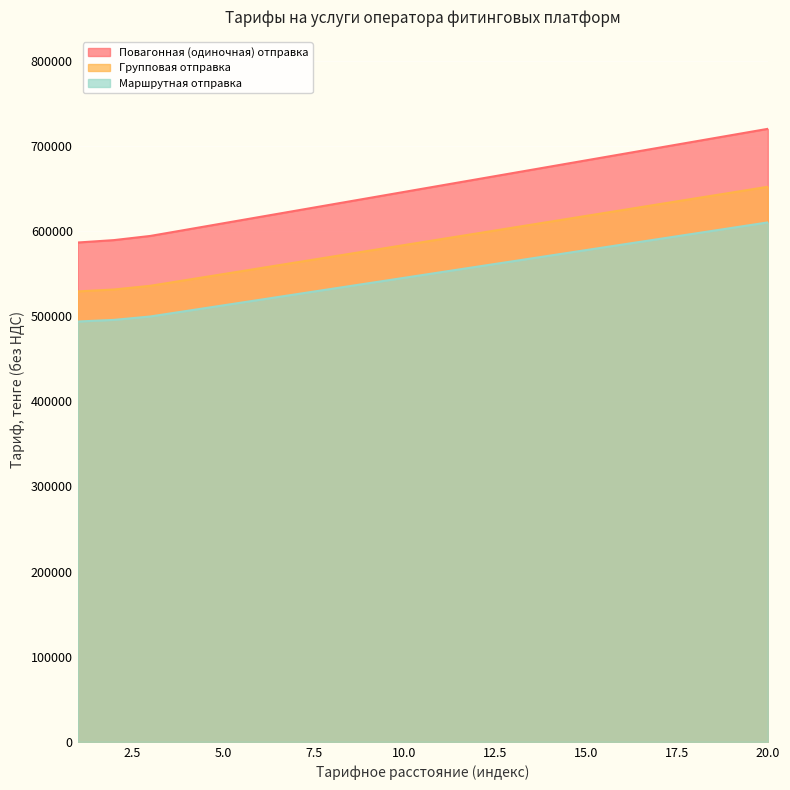

True or false: Повагонная (одиночная) отправка and Групповая отправка intersect in this chart.

False